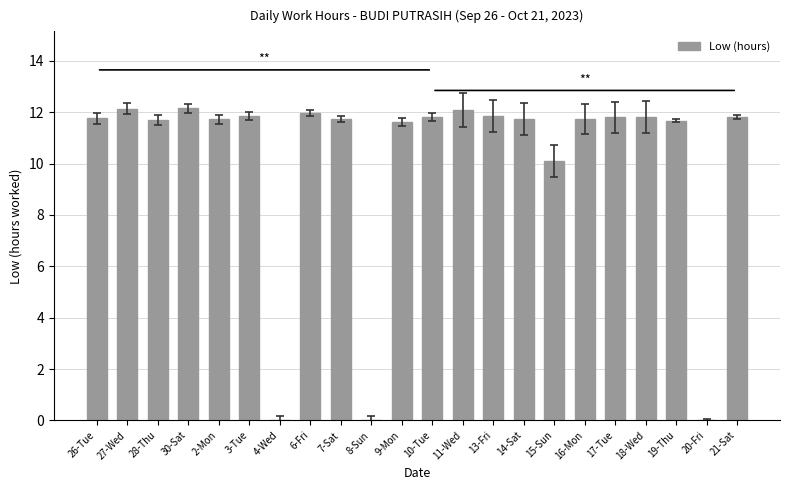

What is the sum of all values?

223.2